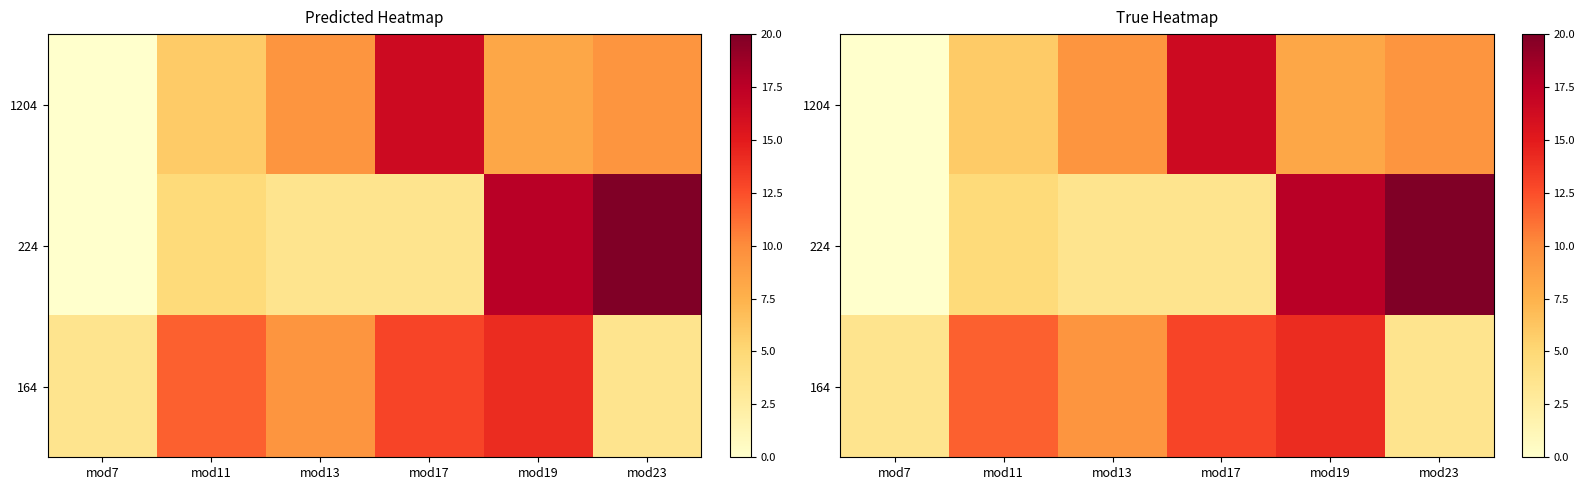

Rank the categories by 164 value from lowest to highest.

mod7, mod23, mod13, mod11, mod17, mod19